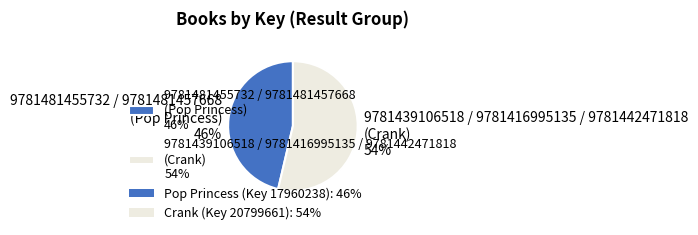

Which has a higher value, 9781439106518 / 9781416995135 / 9781442471818 (Crank) 54% or 9781481455732 / 9781481457668 (Pop Princess) 46%?

9781439106518 / 9781416995135 / 9781442471818 (Crank) 54%